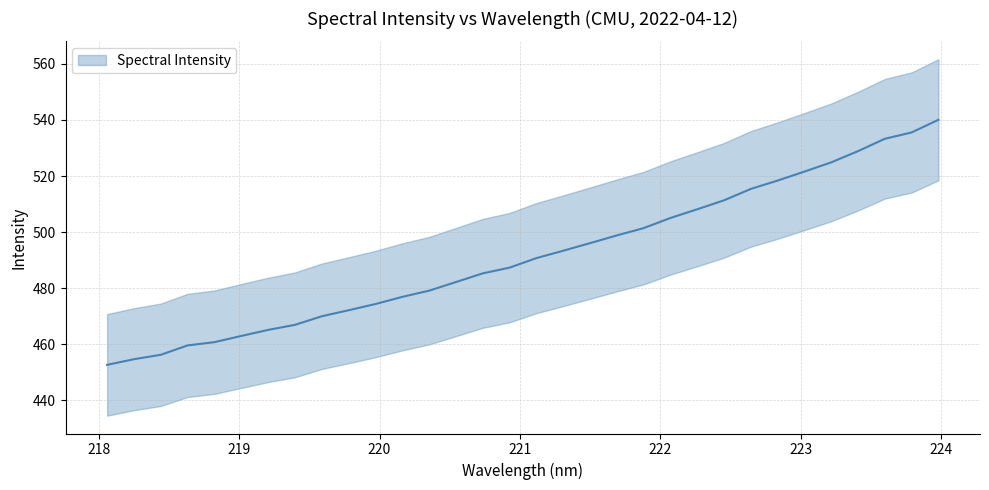

At which label is the value closest to 496?

221.4993